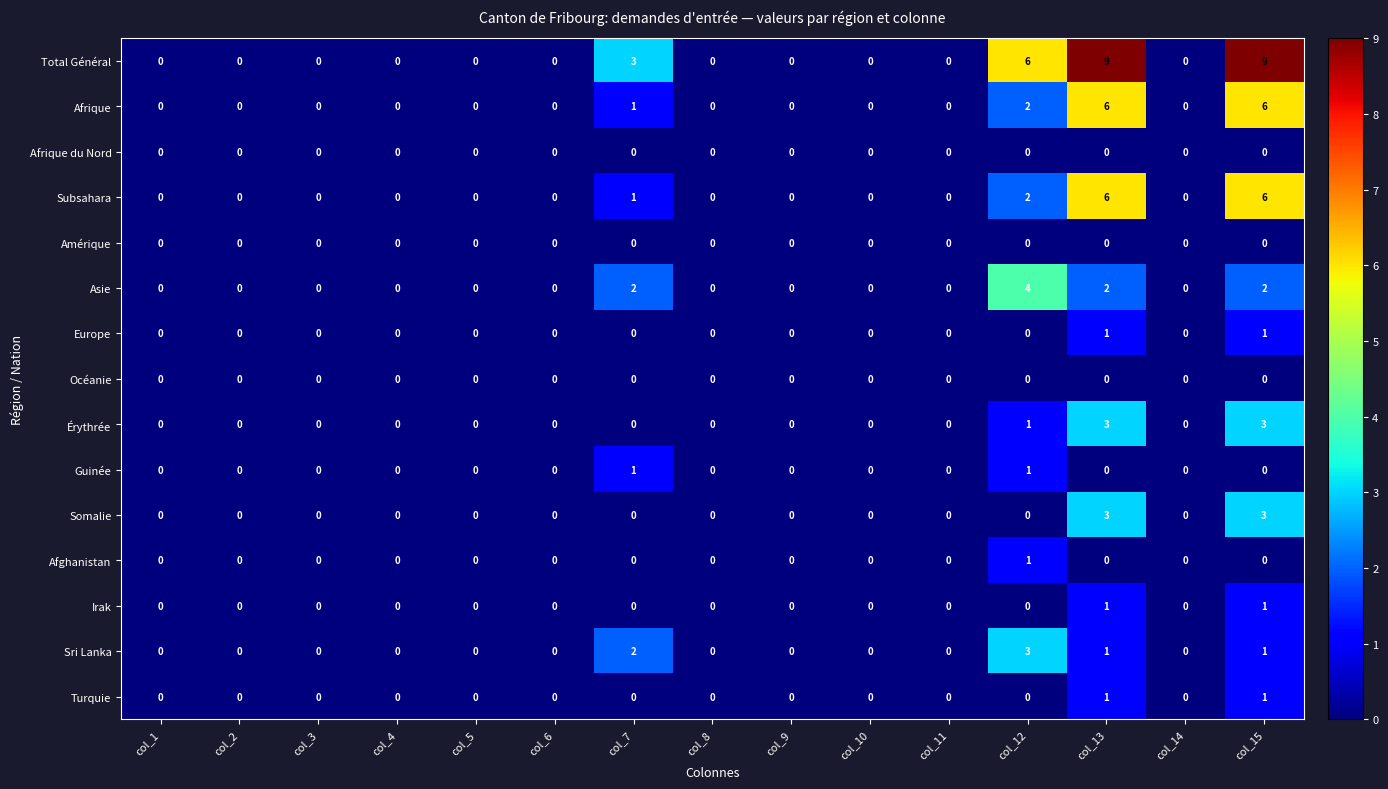

What is the greatest value displayed?

9